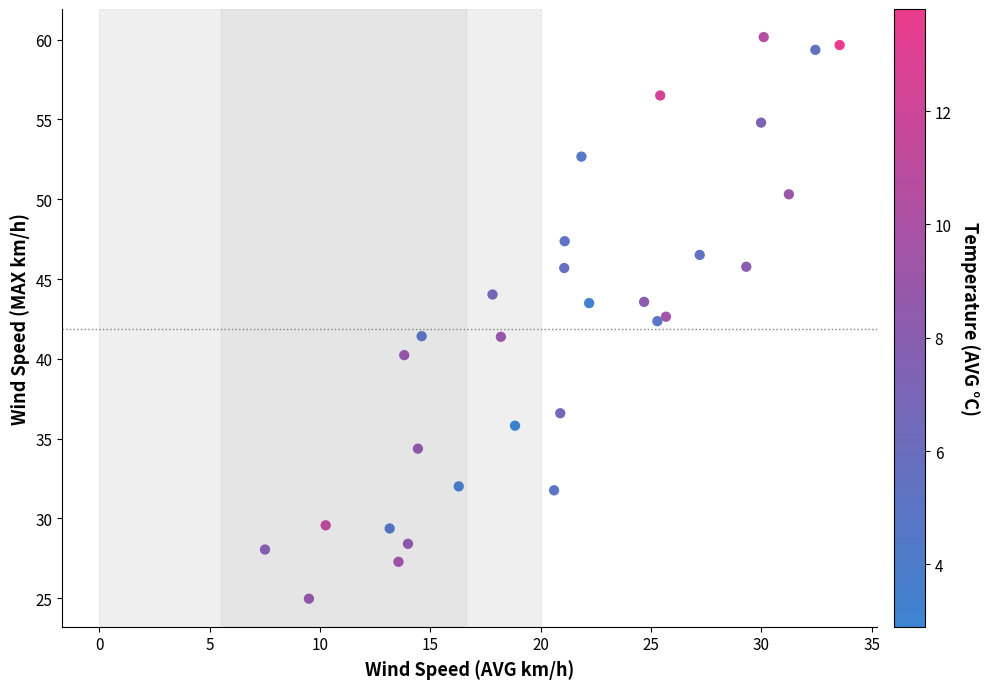

What is the range of Y values (max minus min)?

35.2